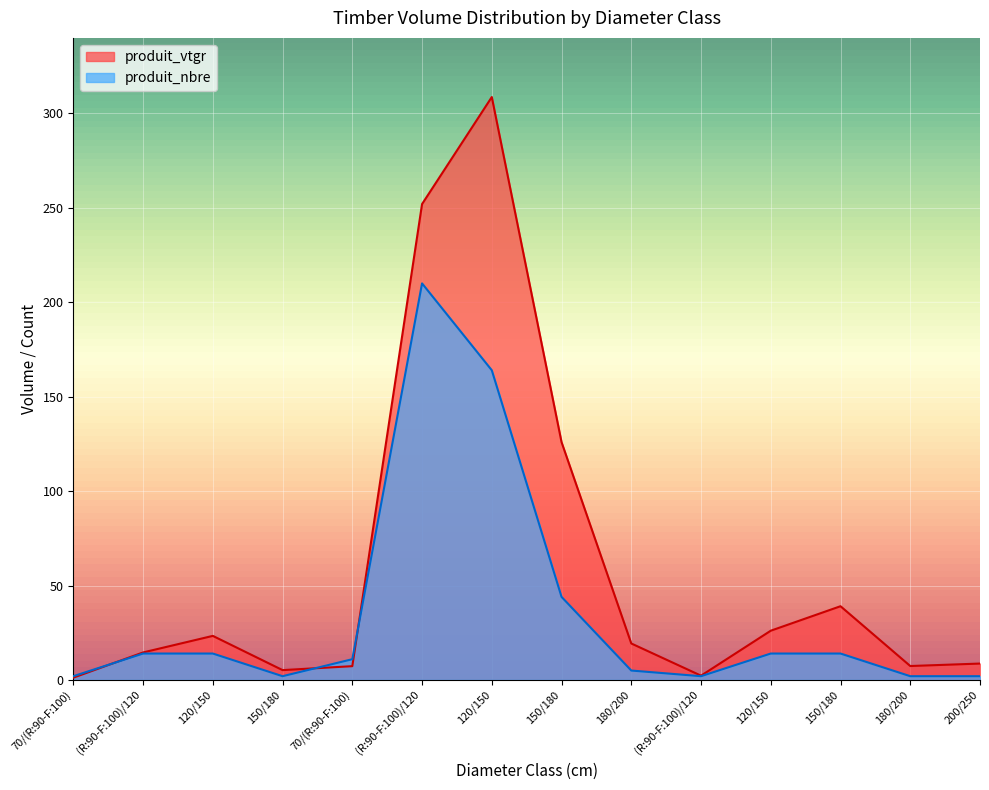

True or false: produit_vtgr has more than 1 points higher than both neighbors.

True